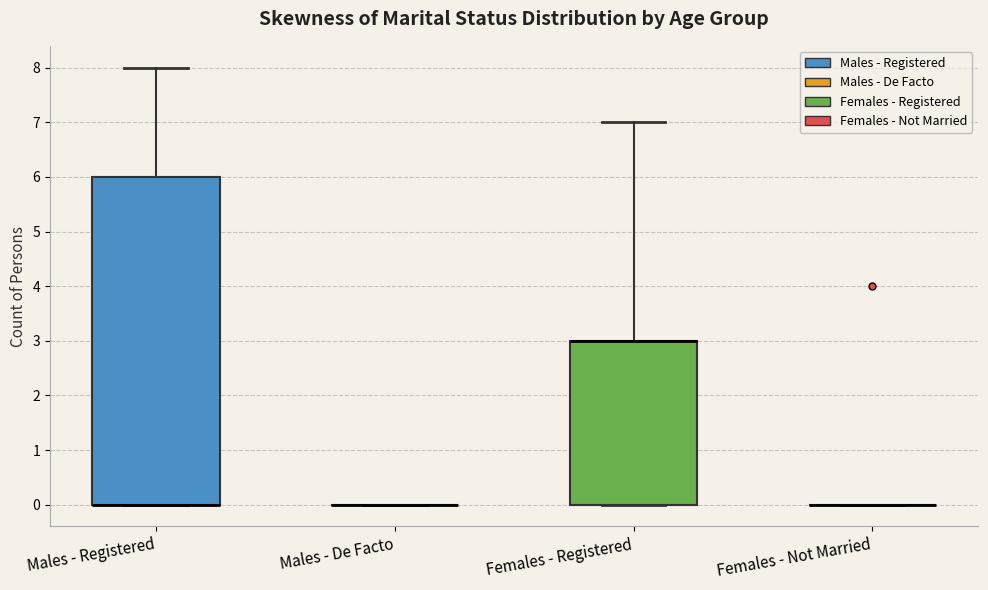

Reading left to right, transcribe this box plot: for each box, give where its median line is, the range the box spans, and where its two whiskers end, as read against the y-axis. The values are not printed on the chart, so give them approximately, as read against the axis.

Males - Registered: median 0 (drawn on the box's lower edge), box 0 to 6, whiskers 0 to 8
Males - De Facto: box collapsed to a line at 0, whiskers 0 to 0
Females - Registered: median 3 (drawn on the box's upper edge), box 0 to 3, whiskers 0 to 7
Females - Not Married: box collapsed to a line at 0, whiskers 0 to 0